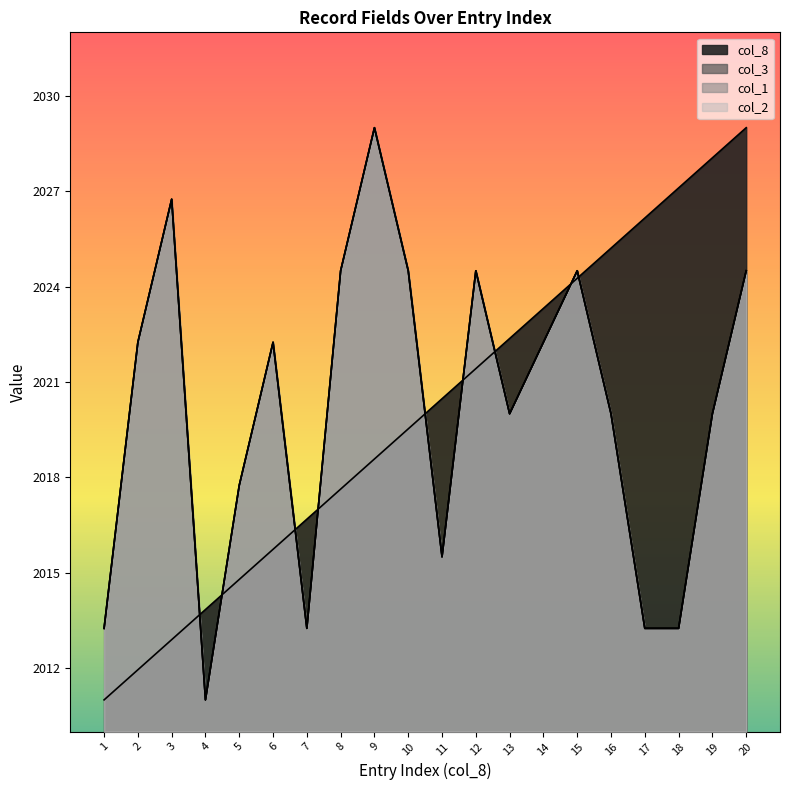

How many data points in col_2 are above 2022?

10